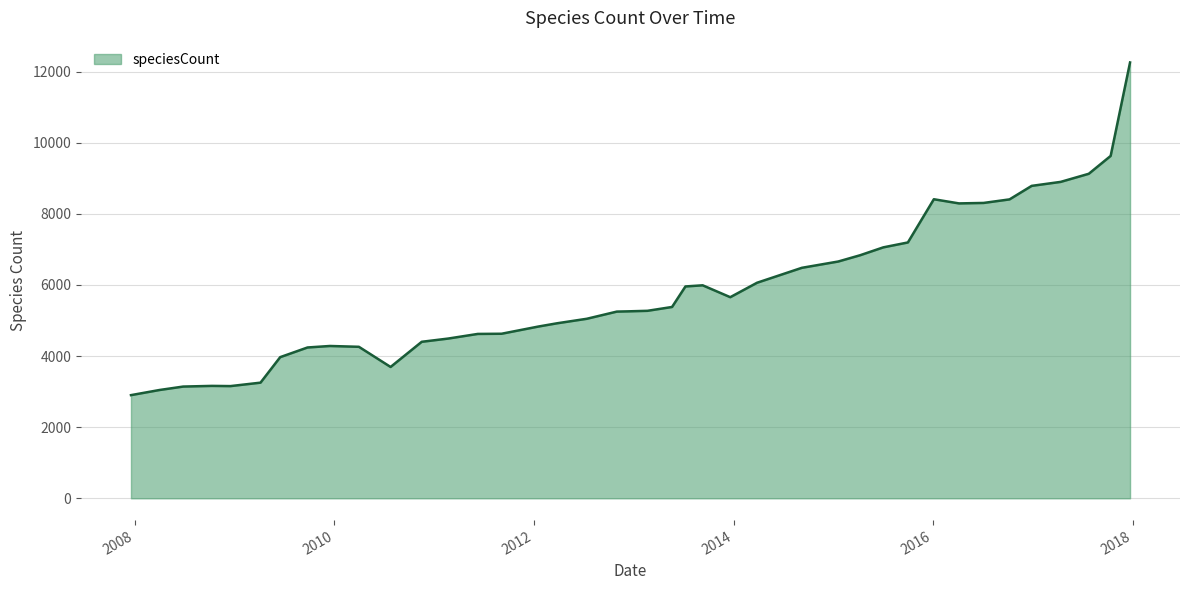

What is the greatest value displayed?

12255